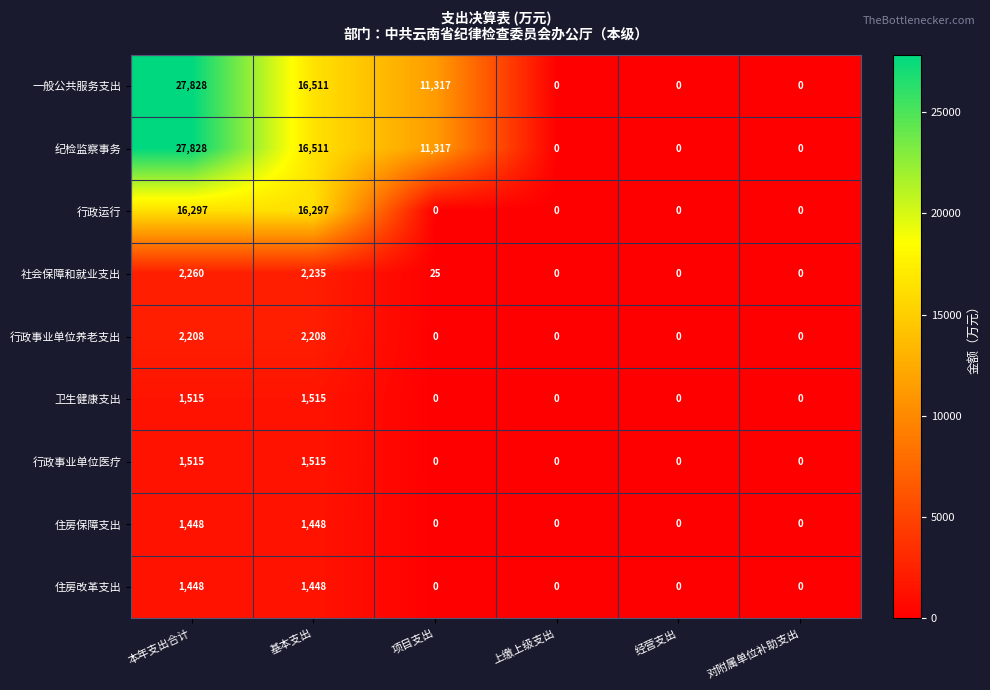

What is the greatest value displayed?

27828